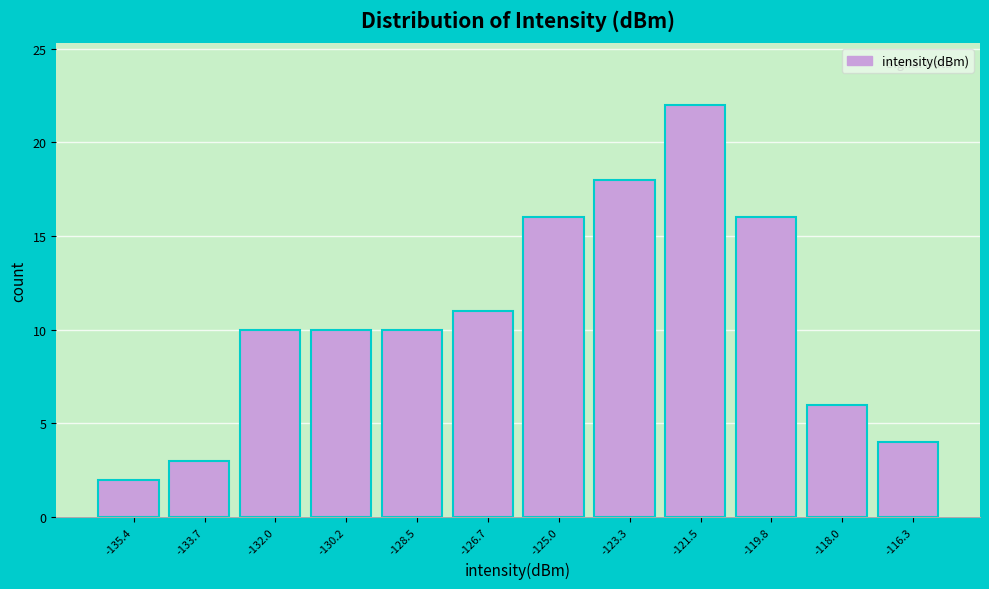

Reading left to right, transcribe all the data shown in this chart.

-135.4=2	-133.7=3	-132.0=10	-130.2=10	-128.5=10	-126.7=11	-125.0=16	-123.3=18	-121.5=22	-119.8=16	-118.0=6	-116.3=4